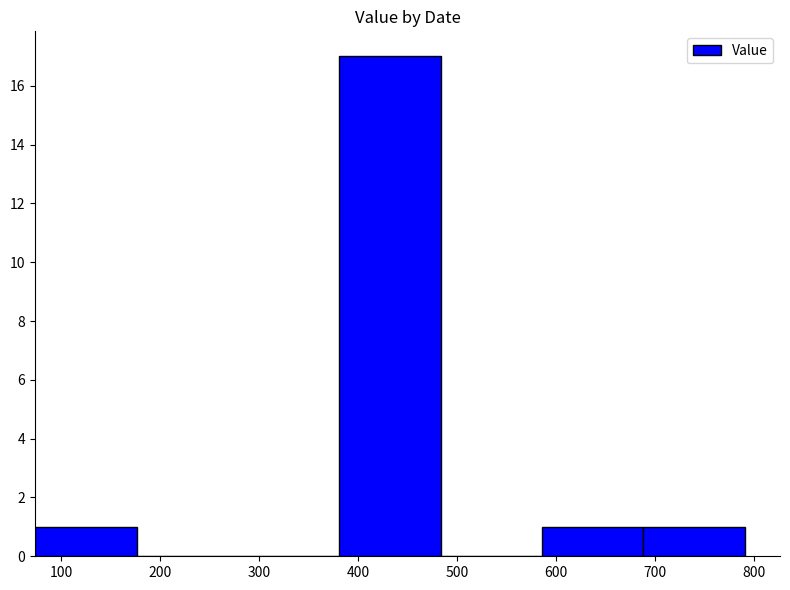

What is the change in value from 500 to 700?

+1